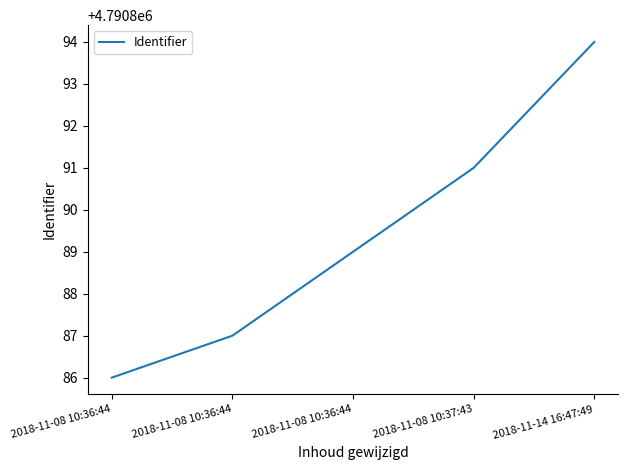

Reading right to left, transcribe all the data shown in this chart.

2018-11-14 16:47:49=4790894	2018-11-08 10:37:43=4790891	2018-11-08 10:36:44=4790889	2018-11-08 10:36:44=4790887	2018-11-08 10:36:44=4790886